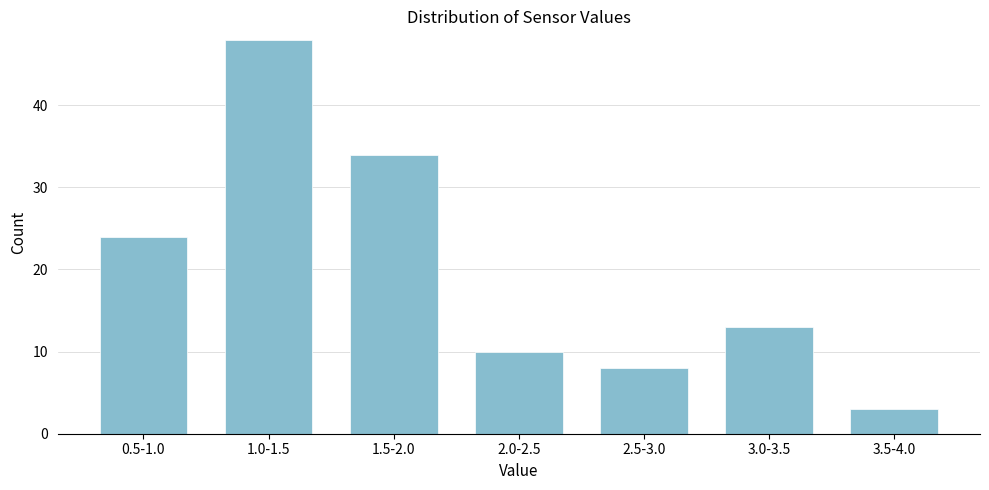

Reading left to right, what are all the values shown in this chart?

24	48	34	10	8	13	3